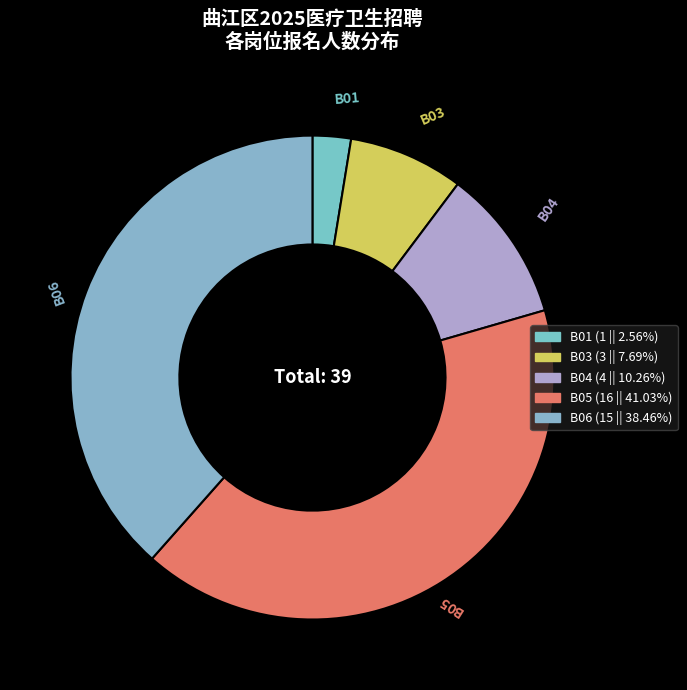

Approximately how many times larger is the value at B06 compared to B03?

5.0